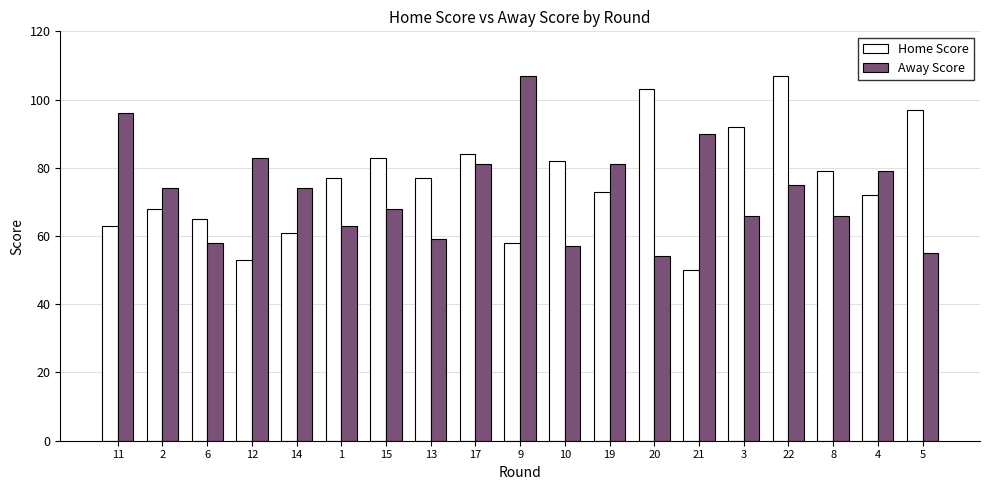

Does the chart contain any negative values?

No